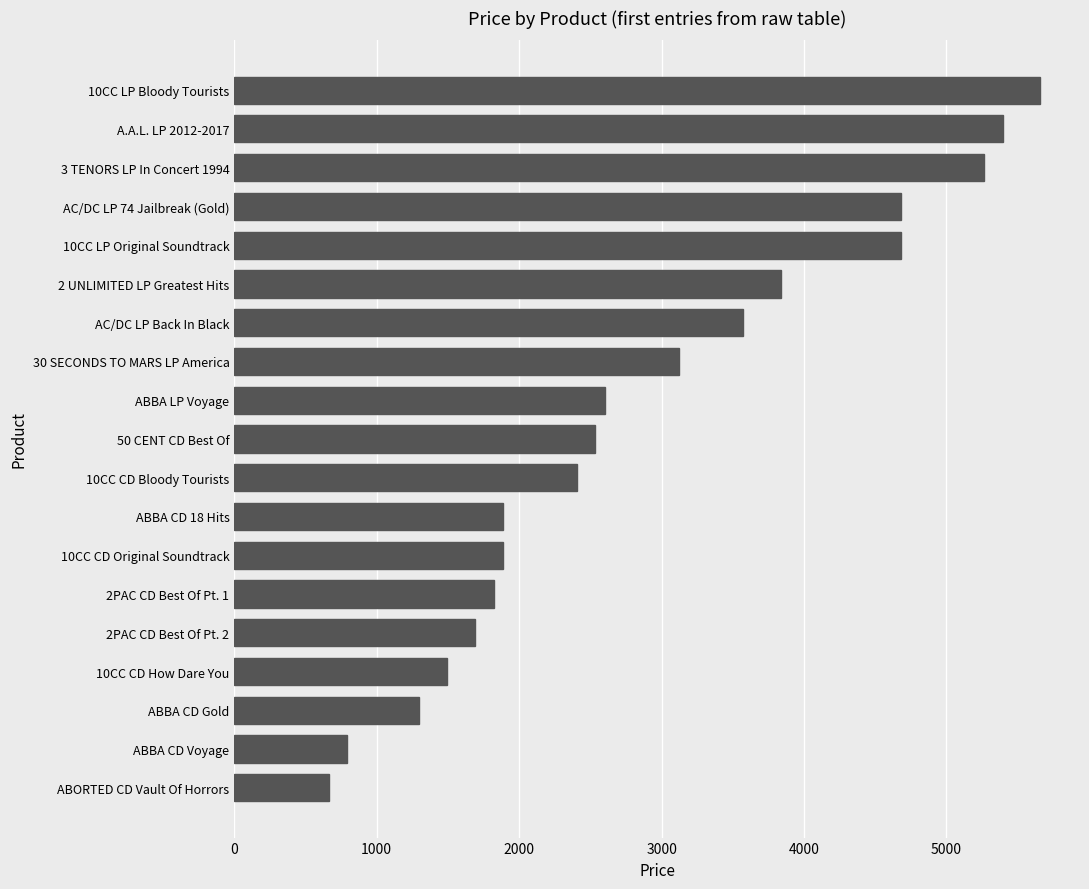

Does the chart contain any negative values?

No